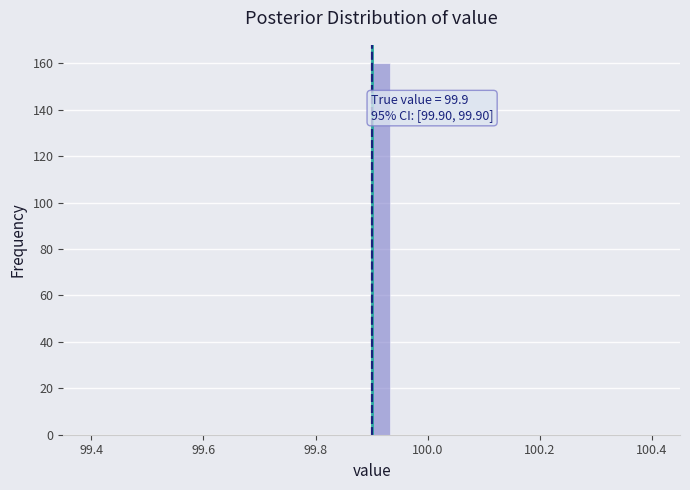

Read against the x-axis, roughly where is the centre of the tallest bar?

99.92